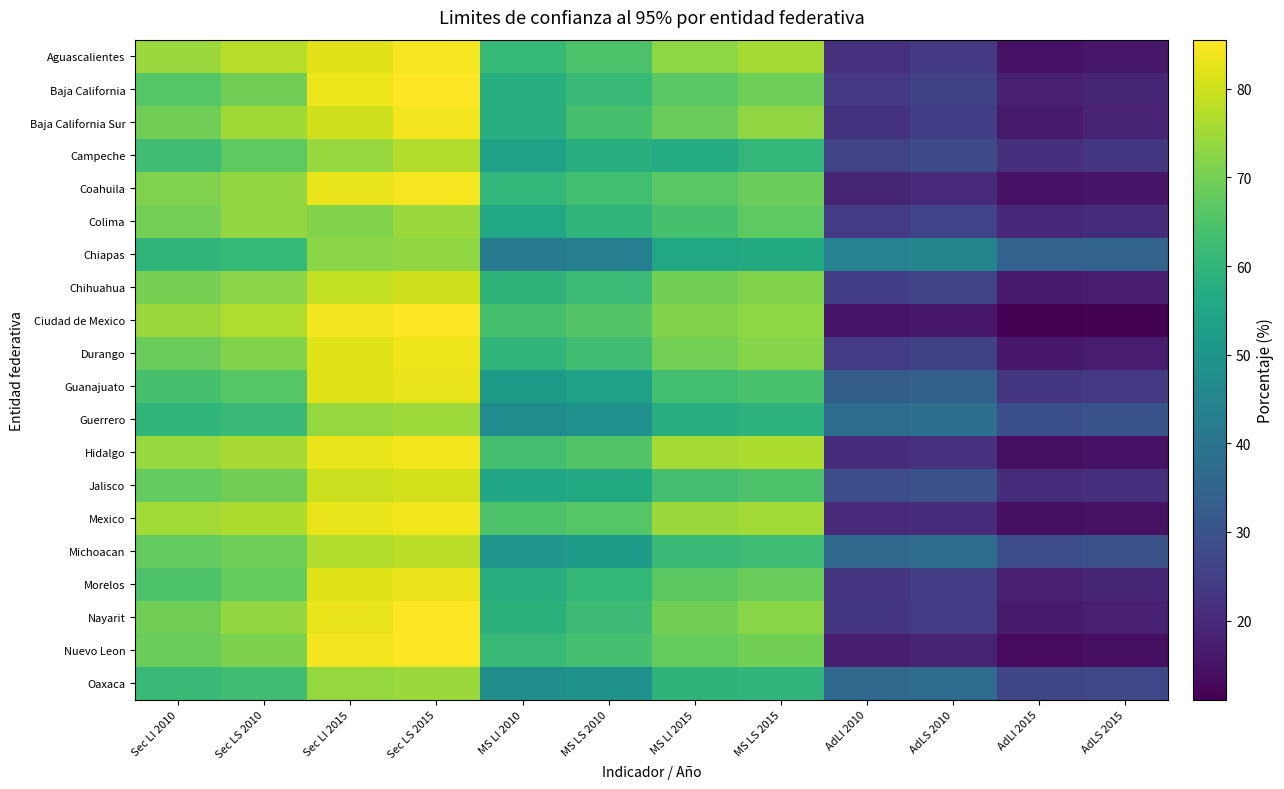

How many categories are shown in the chart?

12